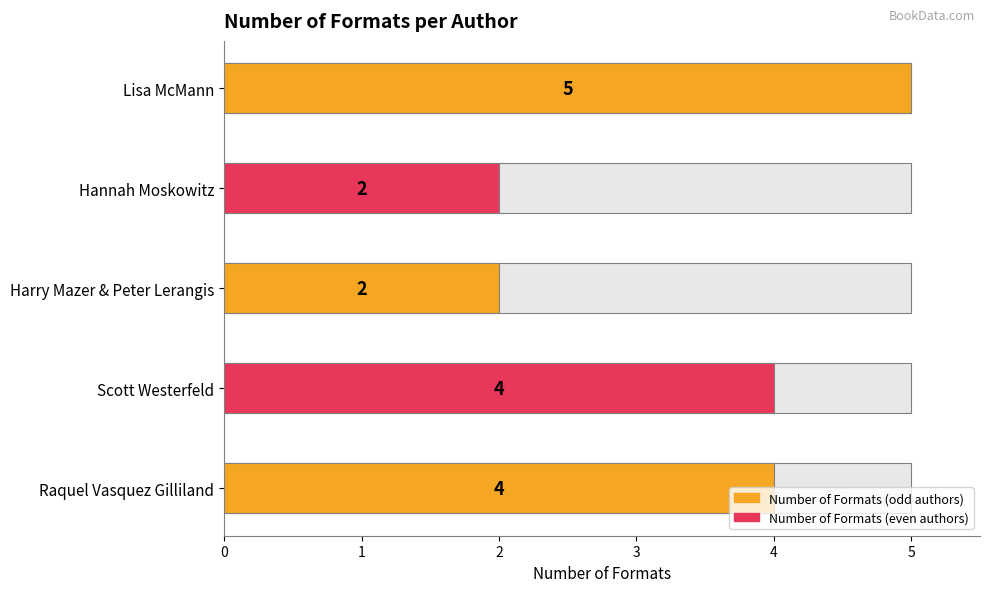

What is the value of the 2nd bar from the left?

4